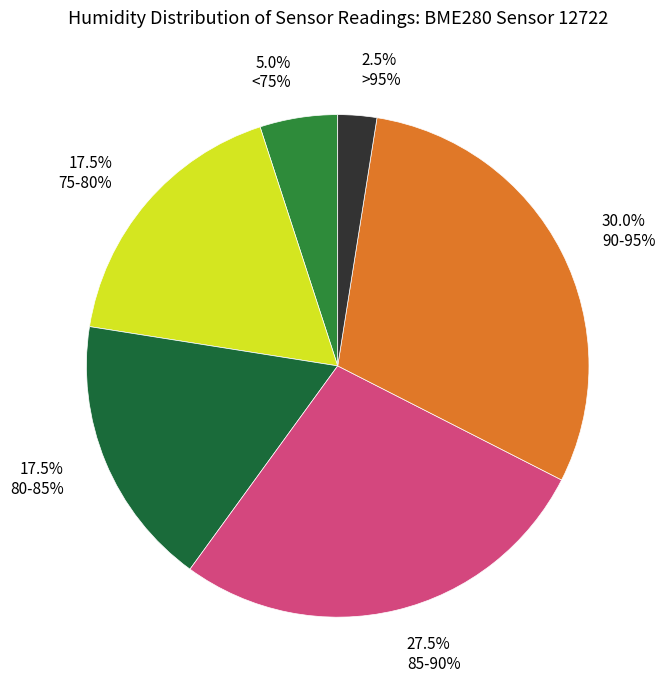

Is there a majority slice in this chart?

No